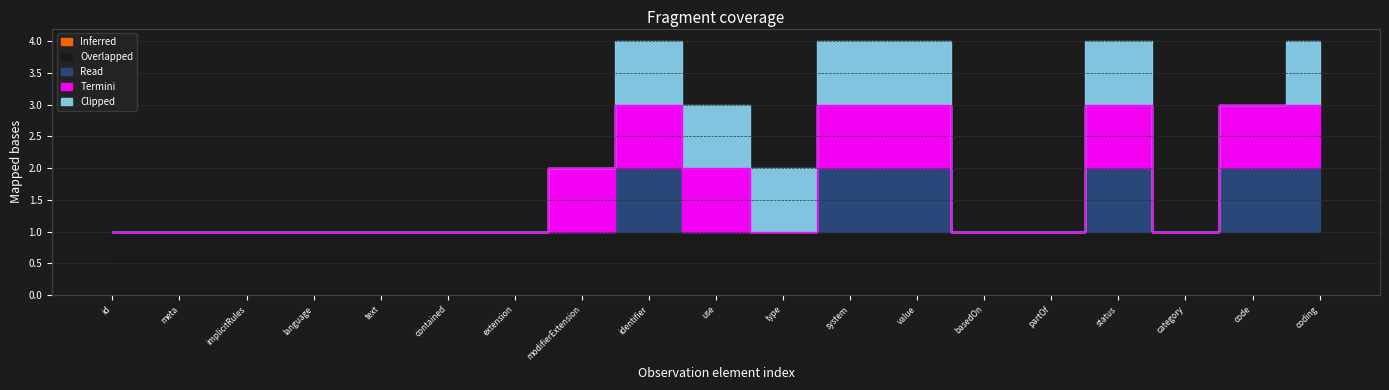

Between Observation.identifier and Observation.partOf, which series saw the biggest shift?

Read